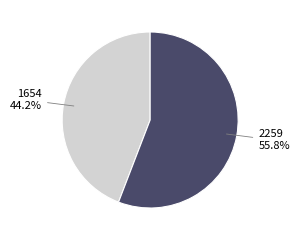

To the nearest percent, what is the difference between the largest and smallest slice percentages?

12%